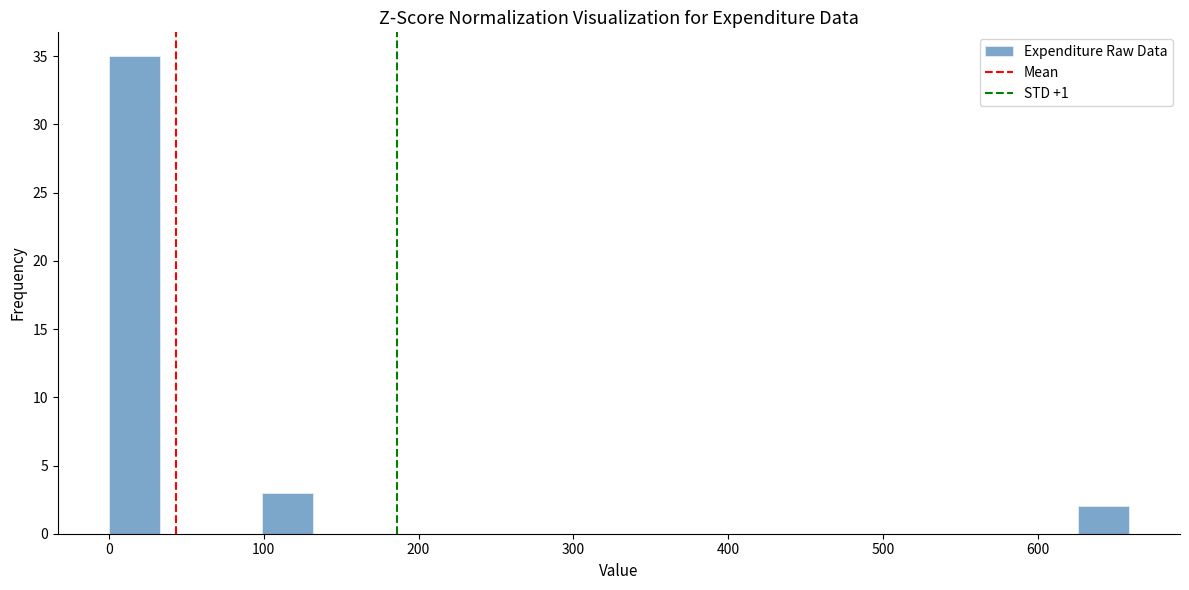

Around what value on the x-axis is the tallest bar? Give the approximate position of its centre, as read against the axis.

20